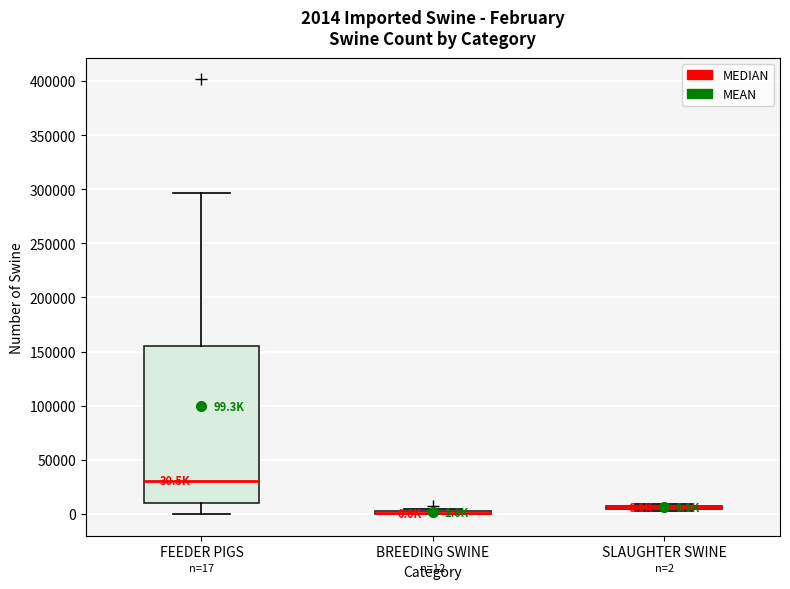

Which box is the tallest, from its lower edge to its upper edge?

FEEDER PIGS